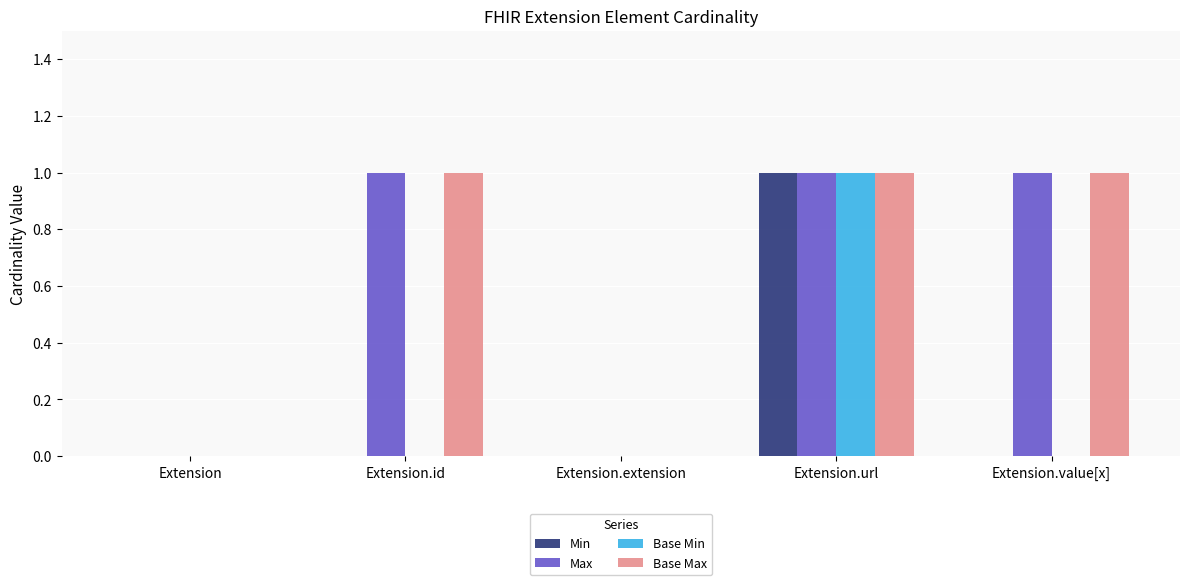

What is the approximate value of Base Max at Extension.id?

1